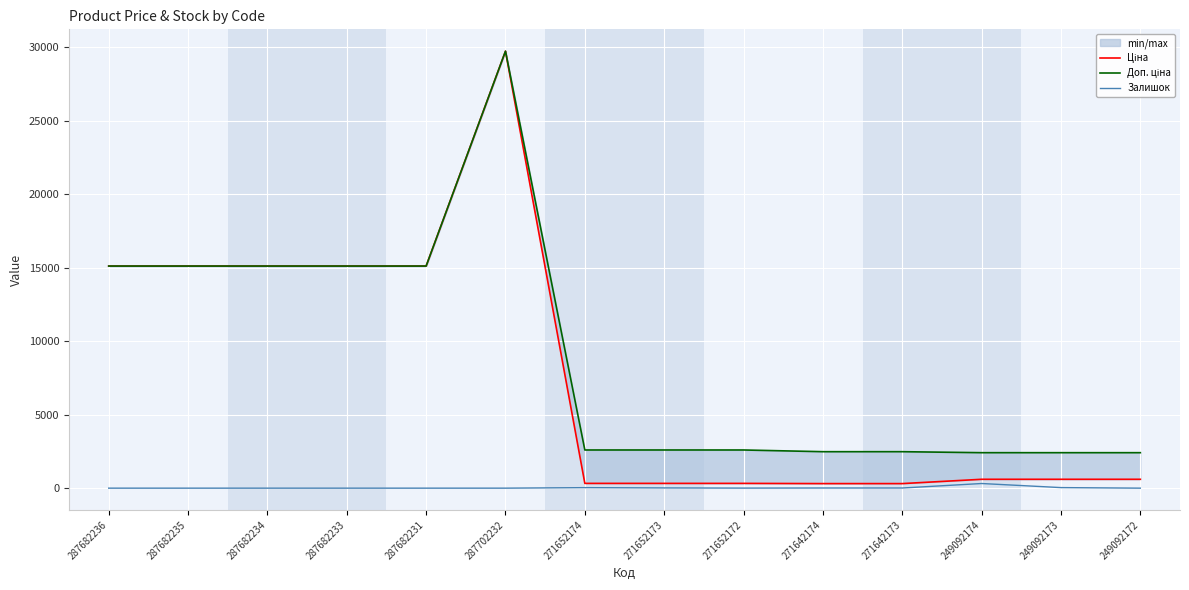

What are all the series names shown in the legend?

Ціна, Доп. ціна, Залишок